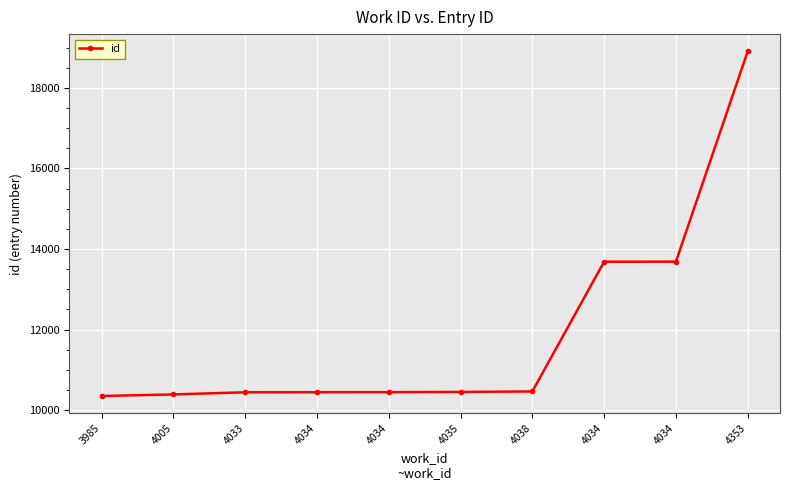

Reading left to right, transcribe all the data shown in this chart.

3985=10350	4005=10388	4033=10442	4034=10444	4034=10445	4035=10450	4038=10463	4034=13684	4034=13685	4353=18908